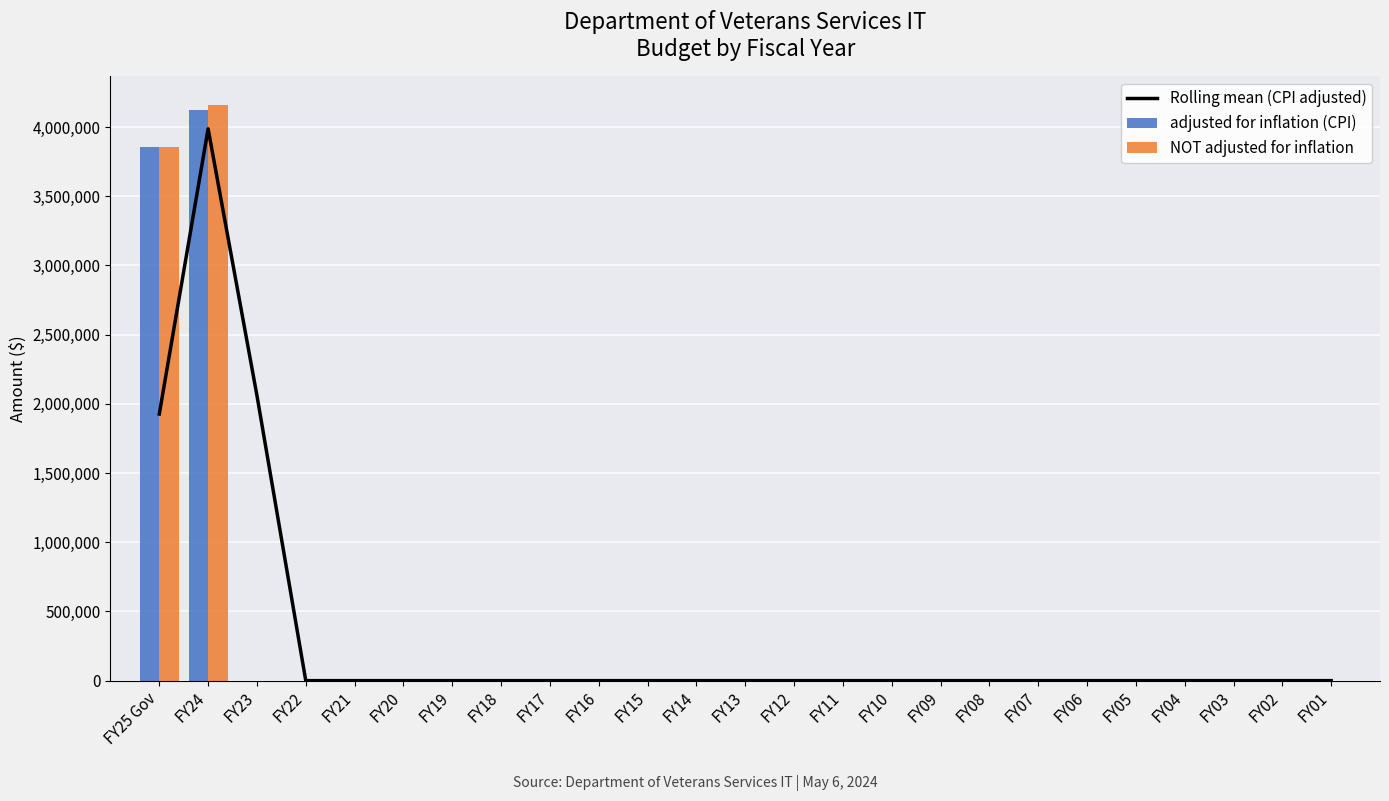

Reading left to right, list all the values displayed in this chart.

Rolling mean (CPI adjusted): 1926005.5	3986406.5	2060401.0	0.0	0.0	0.0	0.0	0.0	0.0	0.0	0.0	0.0	0.0	0.0	0.0	0.0	0.0	0.0	0.0	0.0	0.0	0.0	0.0	0.0	0.0
adjusted for inflation (CPI): 3852011.0	4120802.0	0.0	0.0	0.0	0.0	0.0	0.0	0.0	0.0	0.0	0.0	0.0	0.0	0.0	0.0	0.0	0.0	0.0	0.0	0.0	0.0	0.0	0.0	0.0
NOT adjusted for inflation: 3852011.0	4157231.0	0.0	0.0	0.0	0.0	0.0	0.0	0.0	0.0	0.0	0.0	0.0	0.0	0.0	0.0	0.0	0.0	0.0	0.0	0.0	0.0	0.0	0.0	0.0